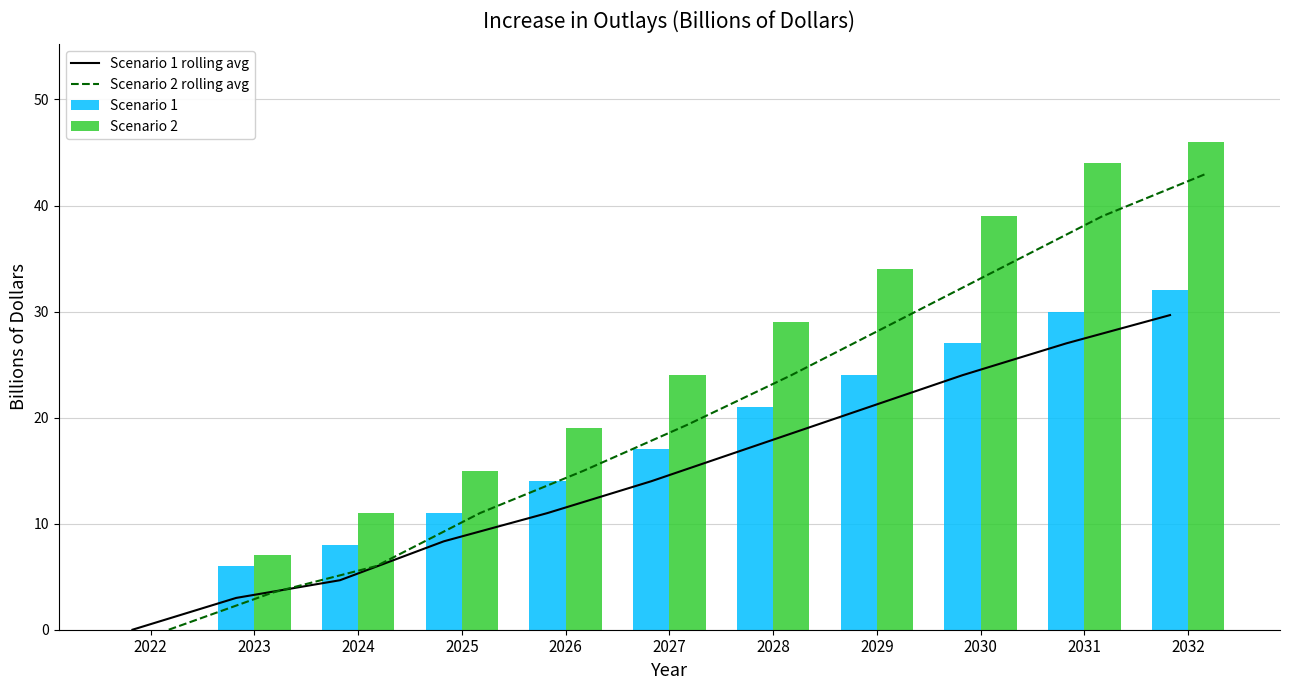

What are all the series names shown in the legend?

Scenario 1 rolling avg, Scenario 2 rolling avg, Scenario 1, Scenario 2